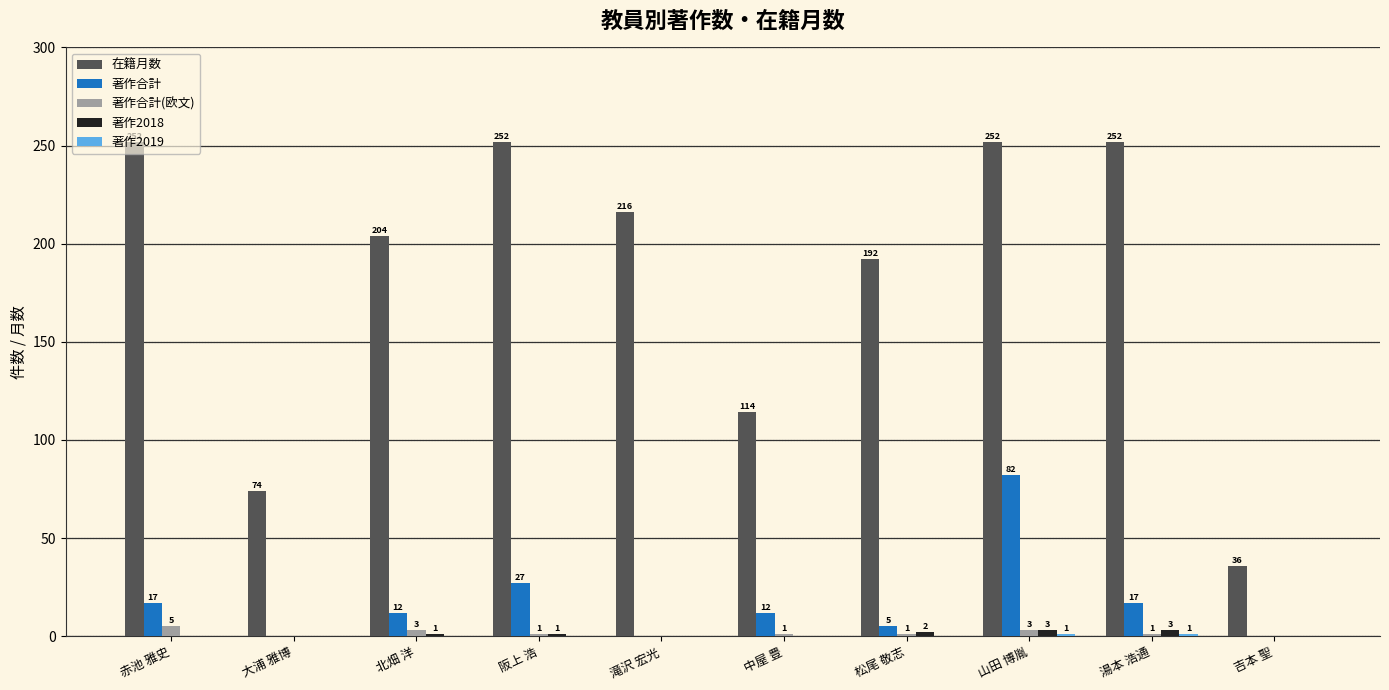

What is the sum of the 著作合計 values at 北畑 洋 and 赤池 雅史?

29